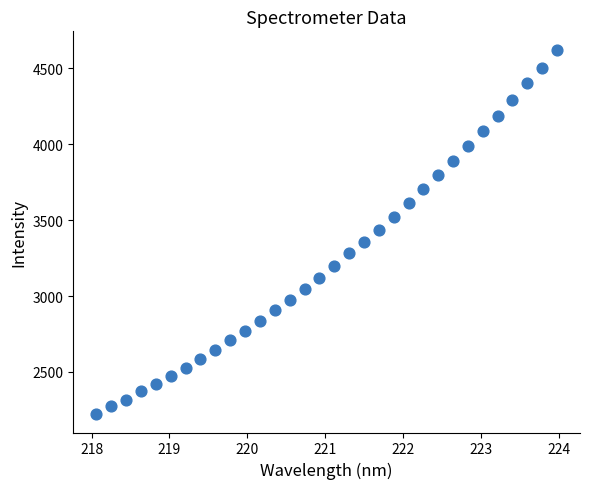

What is the range of X values (max minus min)?

5.9